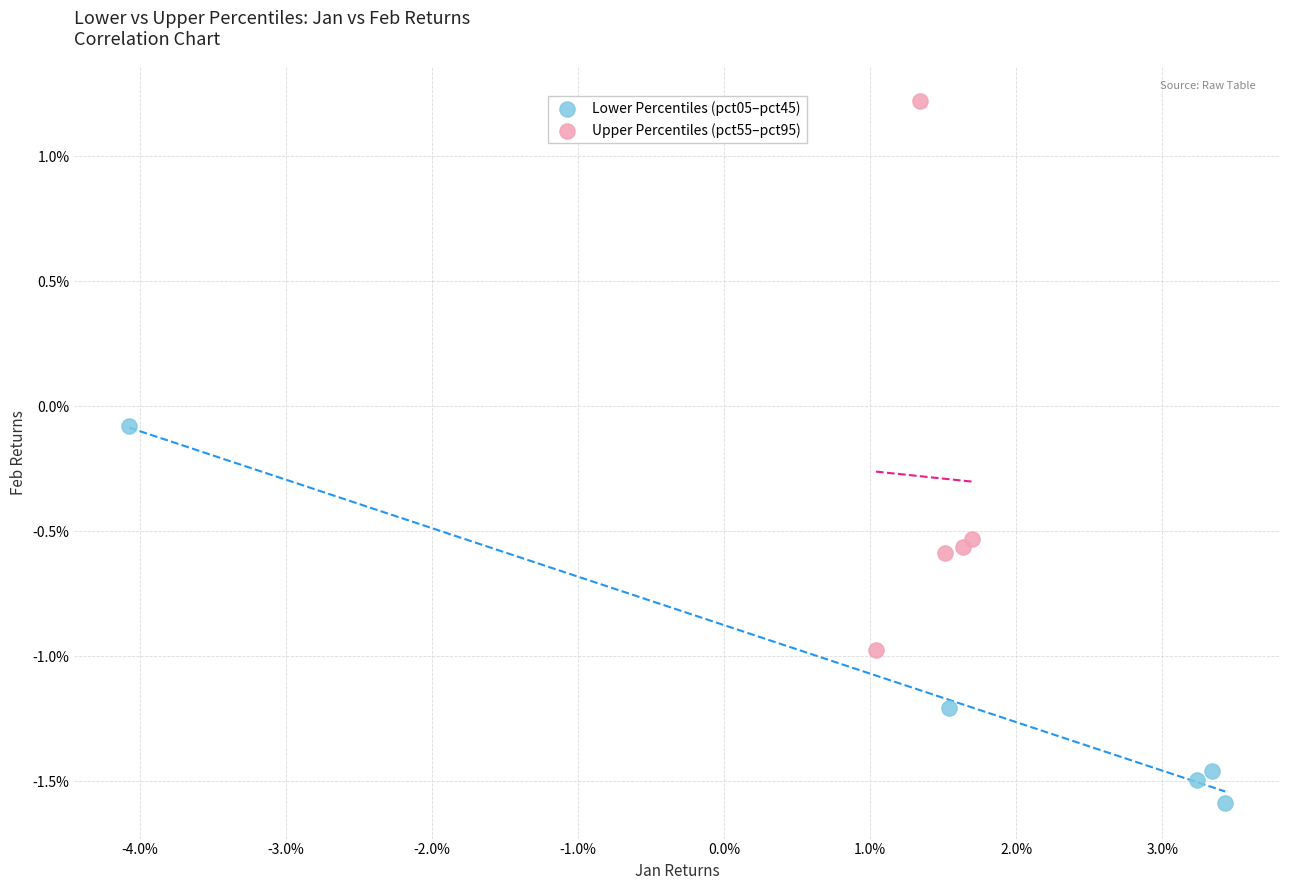

What are all the series names shown in the legend?

Lower Percentiles (pct05–pct45), Upper Percentiles (pct55–pct95)